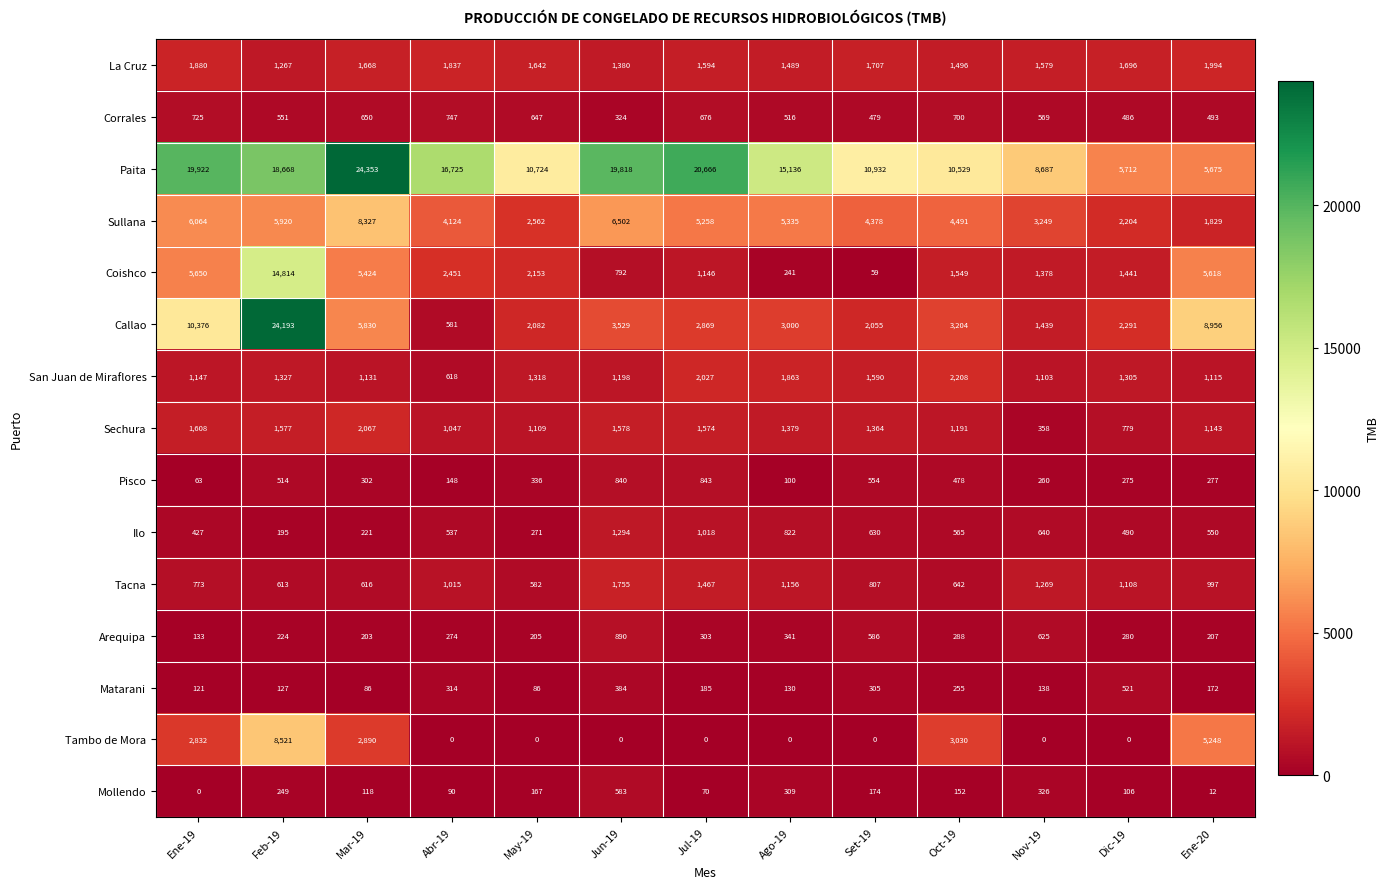

What is the difference between the second highest and minimum values in the Sullana series?

4673